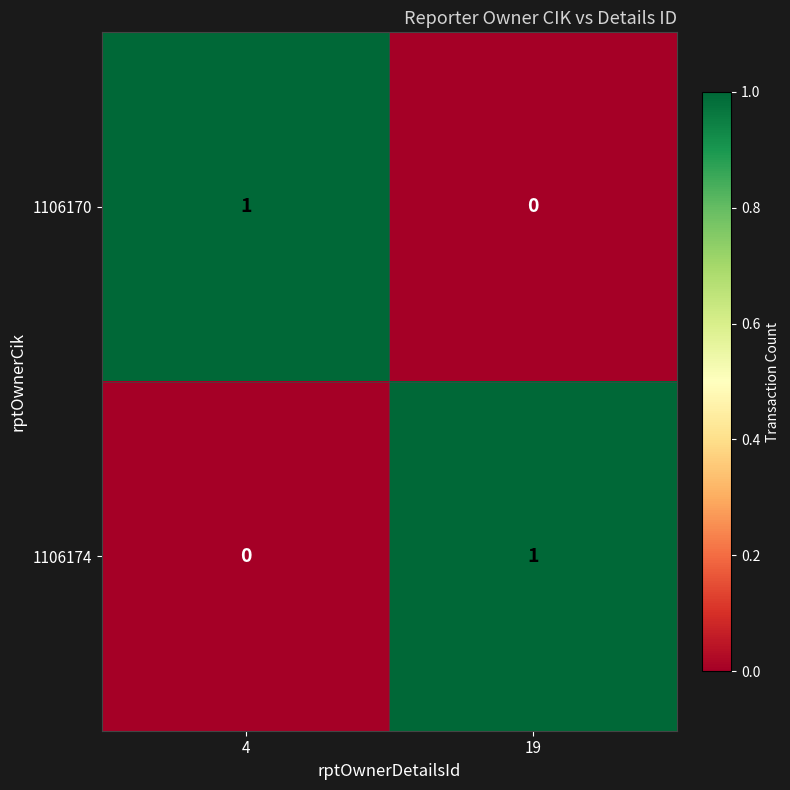

Where is 1106170 nearest to the value 0?

19